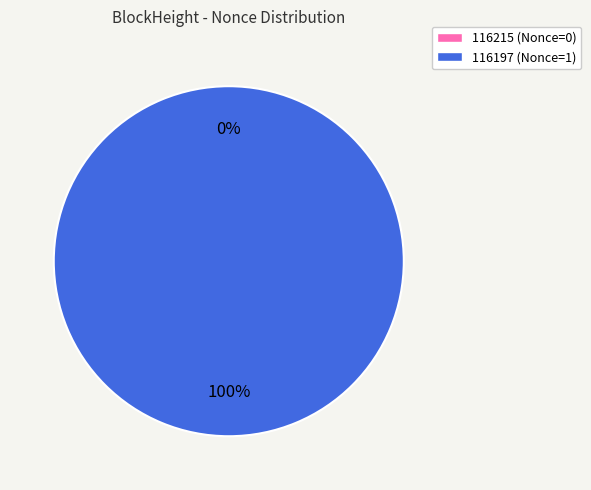

Which slice is the smallest?

116215